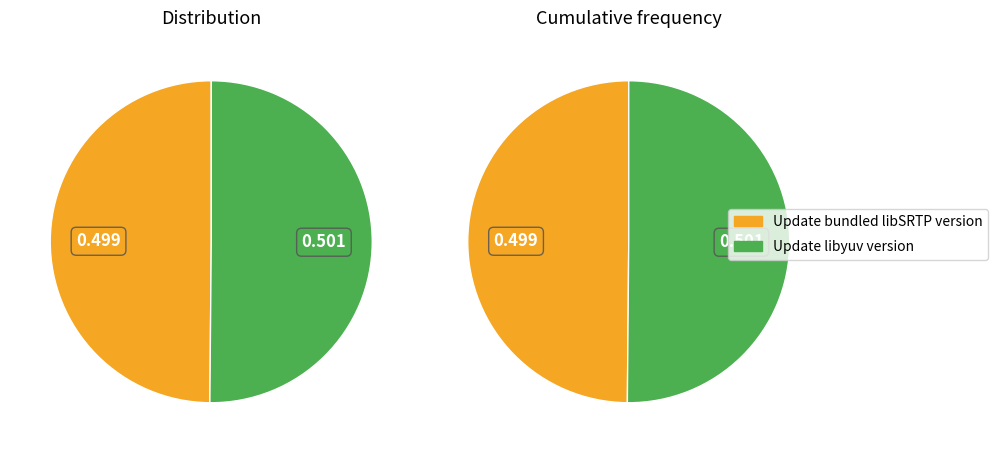

How many slices are in this pie chart?

2